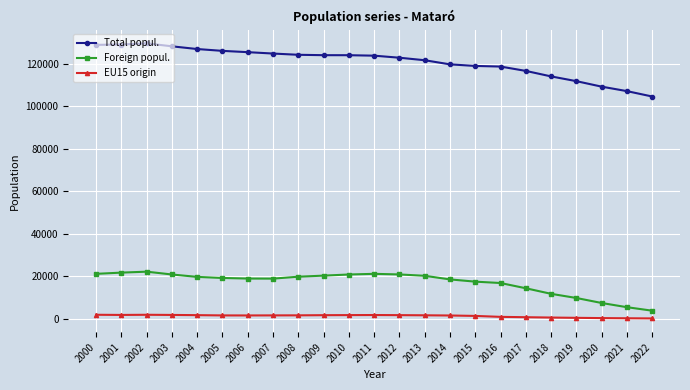

True or false: Foreign popul. and EU15 origin cross at least once.

False